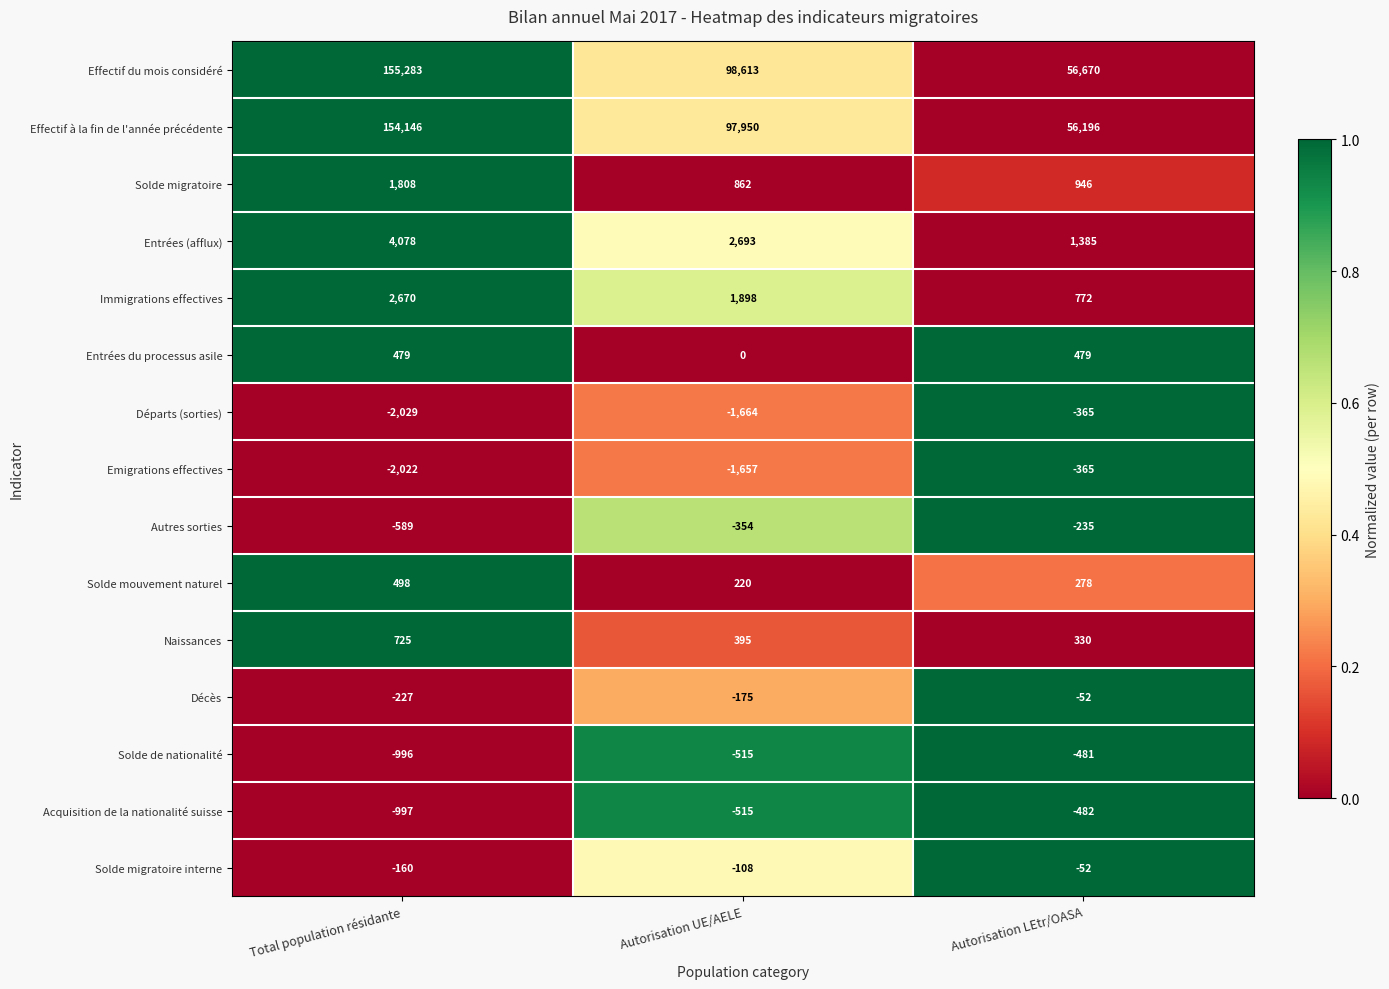

Rank the categories by Solde migratoire interne value from lowest to highest.

Total population résidante, Autorisation UE/AELE, Autorisation LEtr/OASA